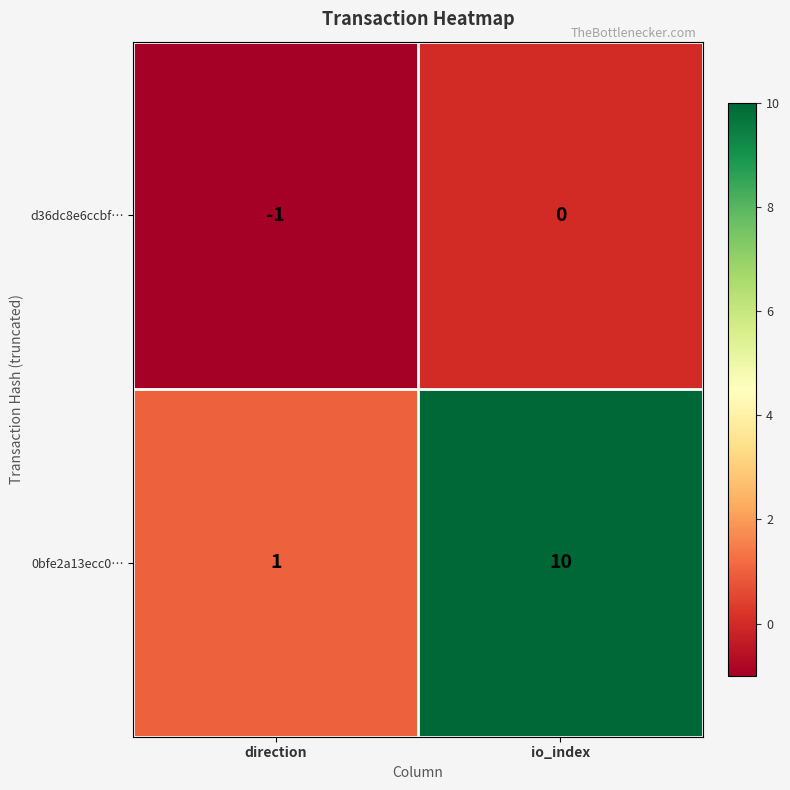

What is the spread (max minus min) of values at direction?

2